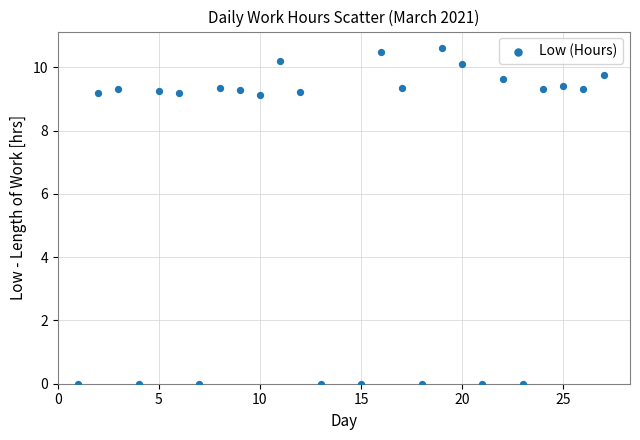

What is the range of X values (max minus min)?

26.0